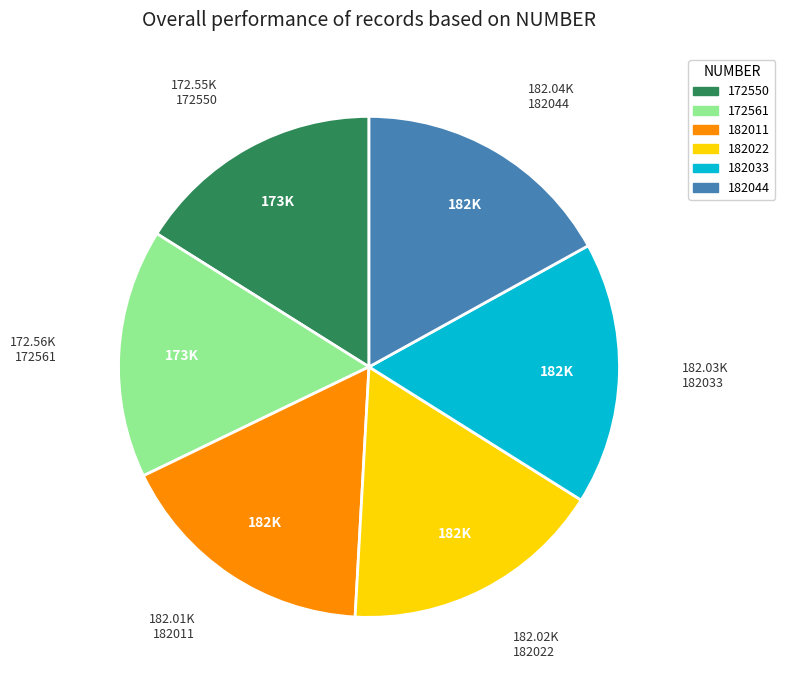

Is 182011 the majority of the pie?

No